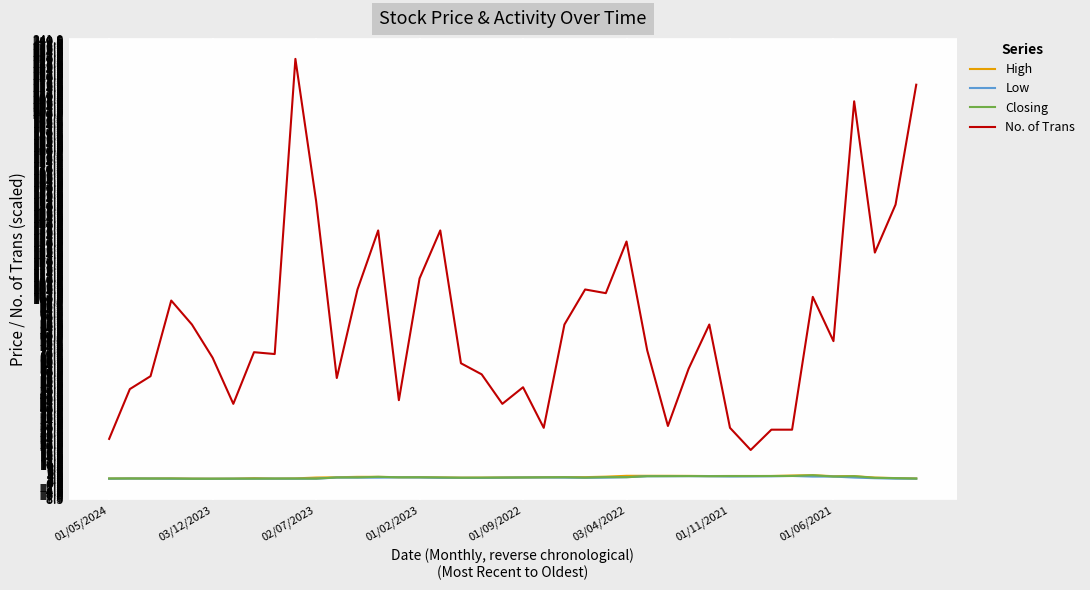

Which series has the largest range (max minus min)?

No. of Trans